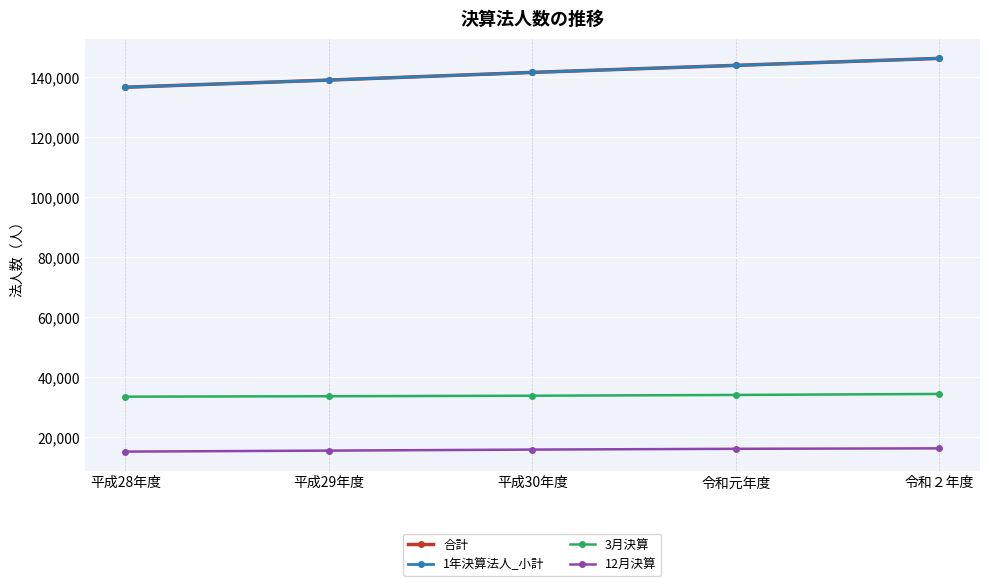

What is the value of the 合計 point at the 5th from the left?

146255